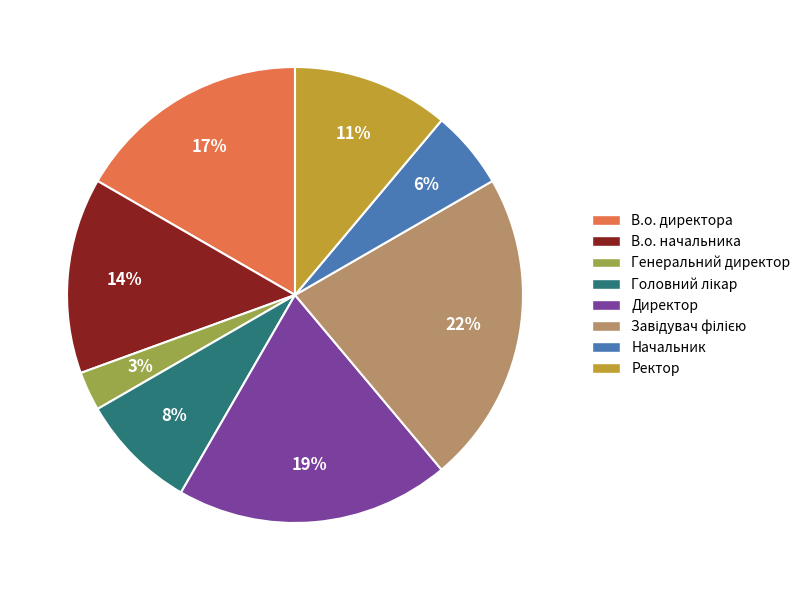

To the nearest percent, what is the difference between the В.о. начальника and Генеральний директор slice percentages?

11%